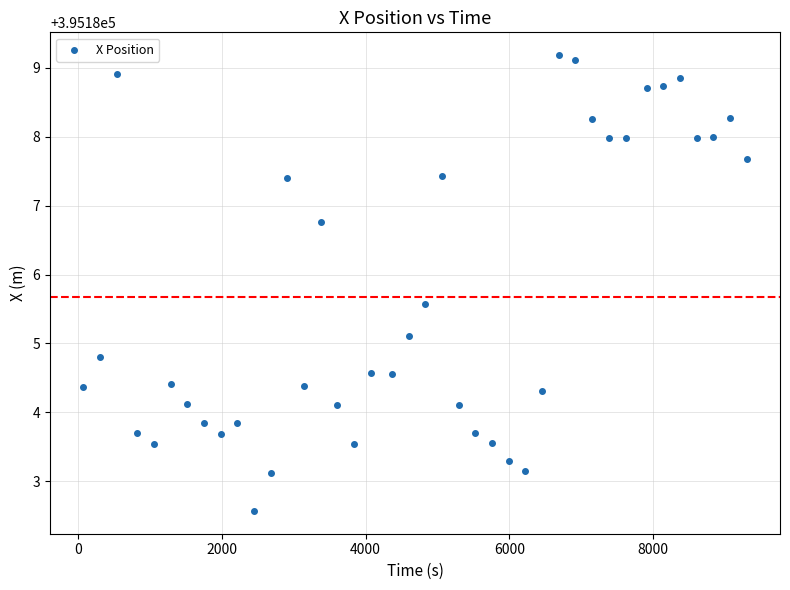

What is the range of X values (max minus min)?

9224.0